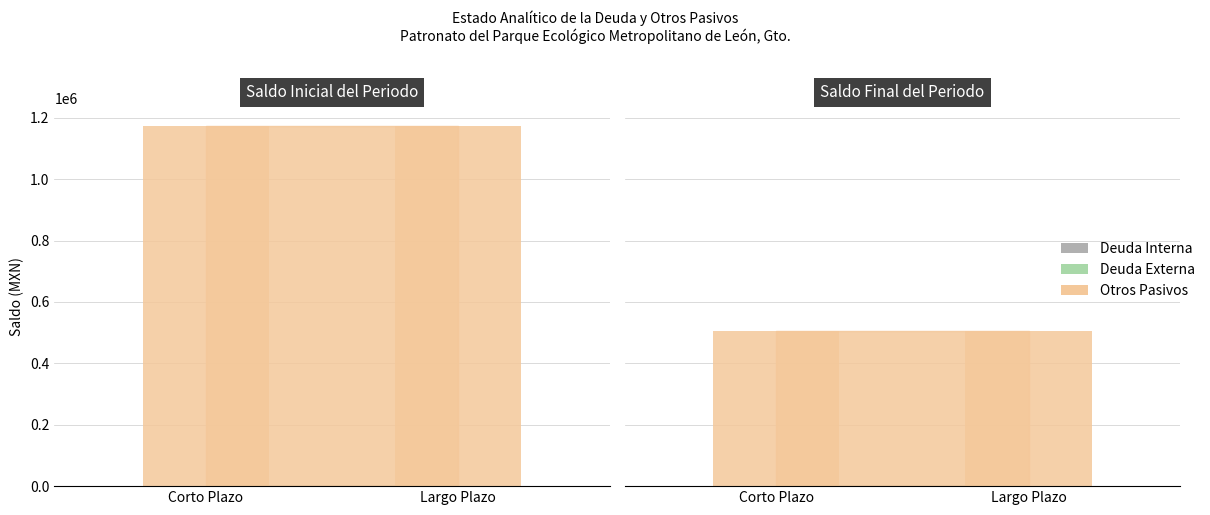

What is the difference between the highest and lowest values at Largo Plazo?

504679.3